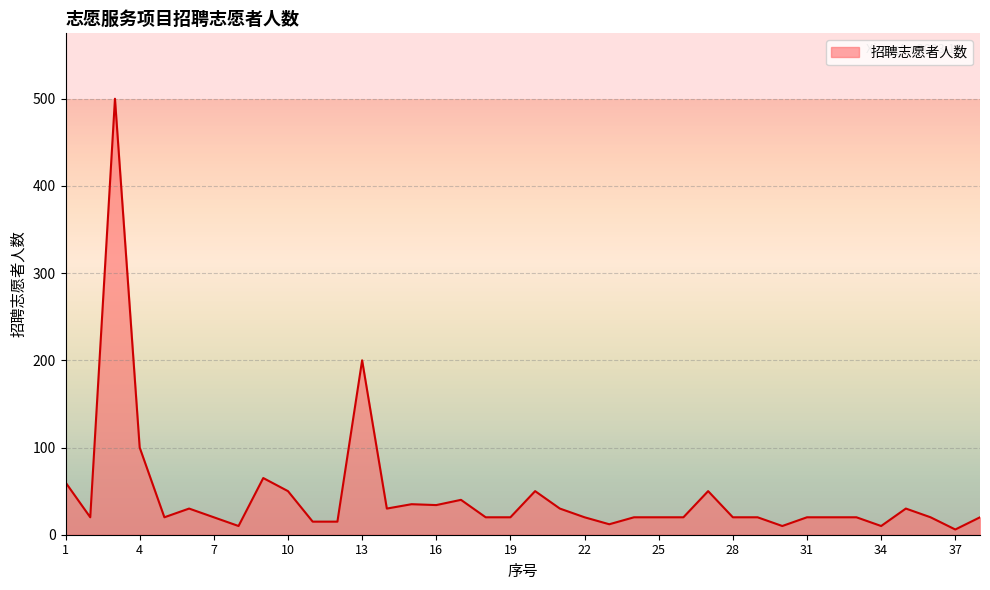

Does the chart have visible grid lines?

Yes